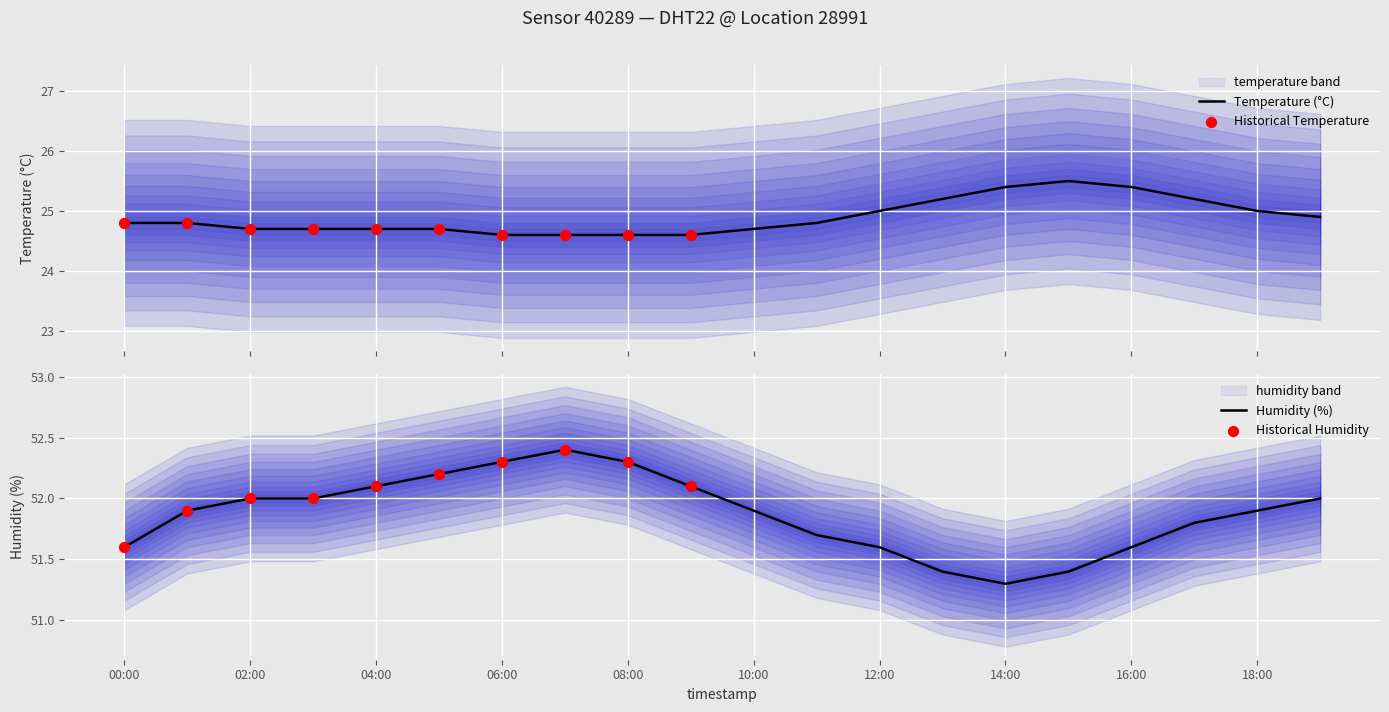

The value of Humidity (%) at 06:00 is 52.3. True or false?

True